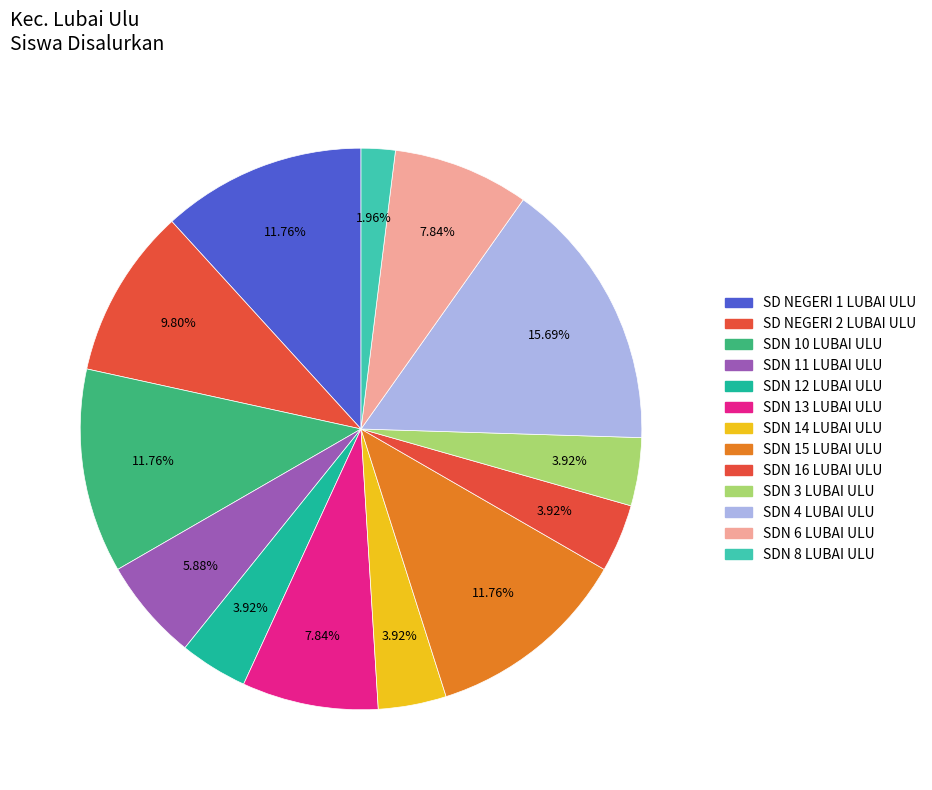

Is it true that SDN 13 LUBAI ULU is 8% of the pie?

True